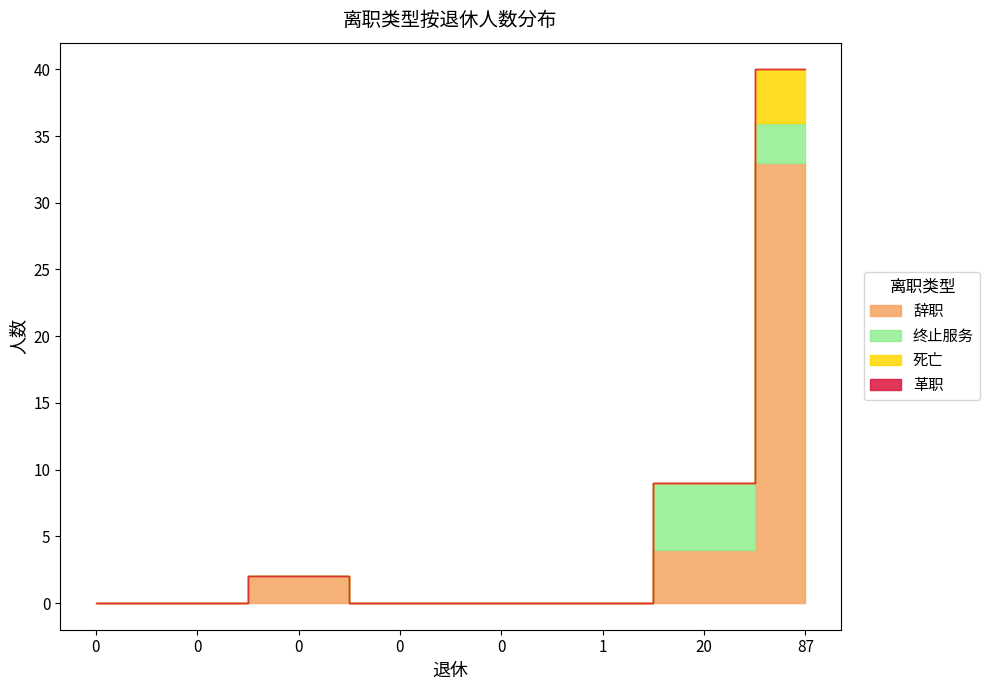

True or false: 革职 and 终止服务 cross at least once.

False